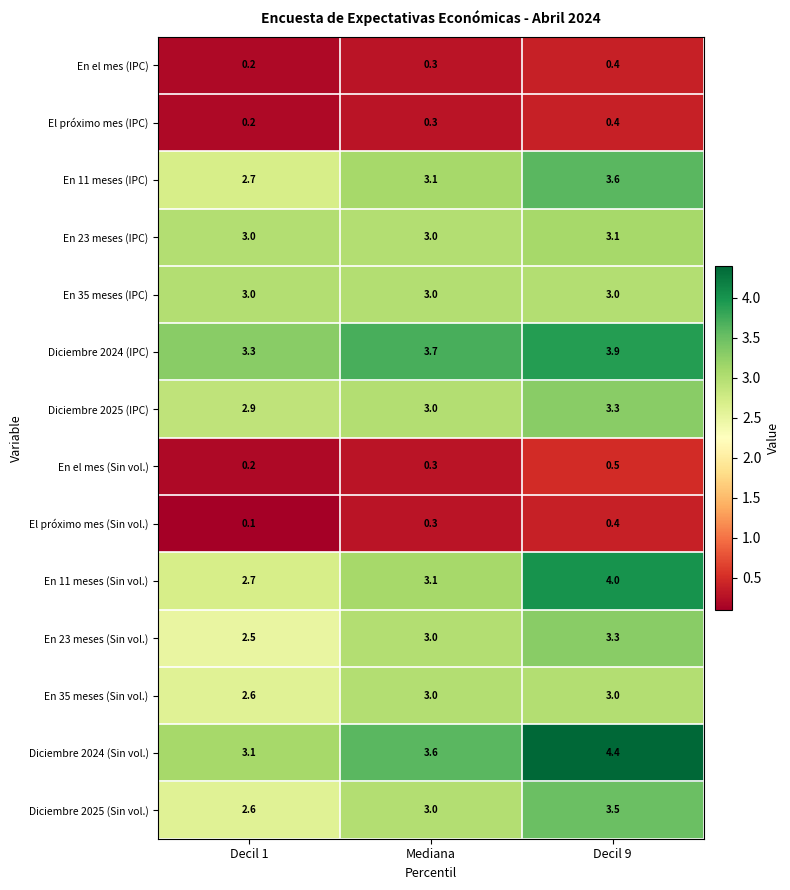

Which label corresponds to the largest value in the chart?

Decil 9